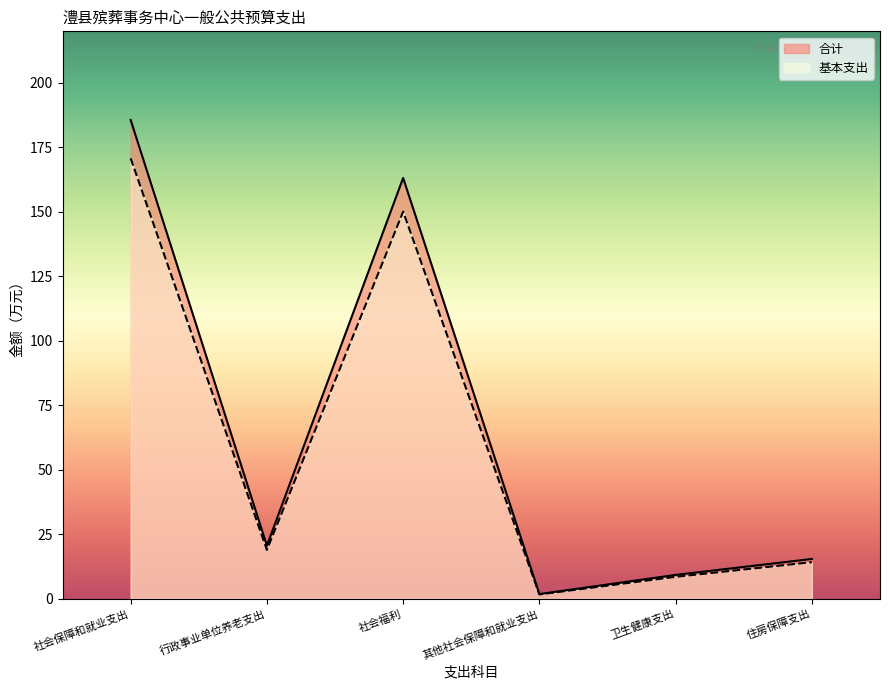

What value does the 合计 series have at 社会保障和就业支出?

185.6